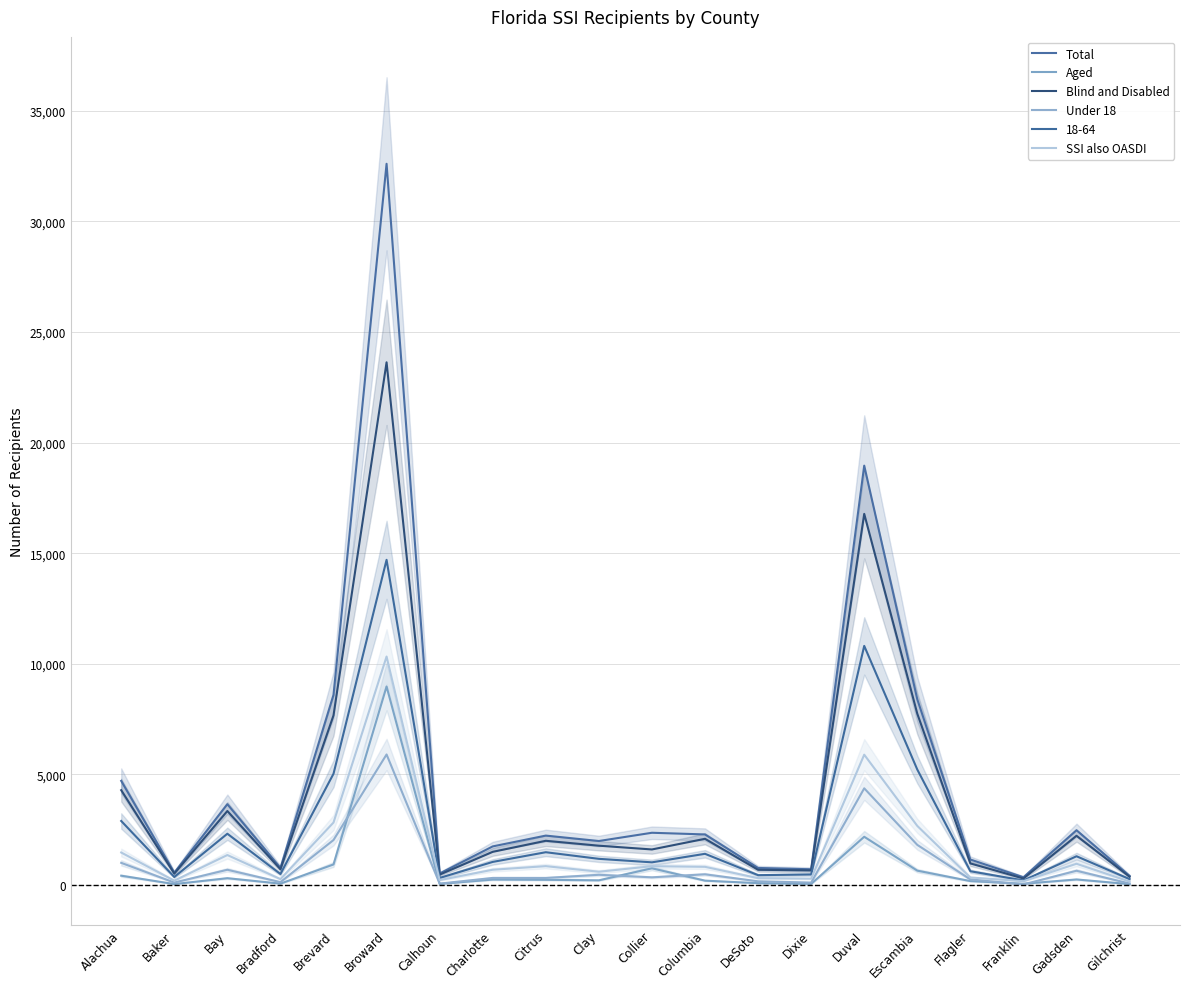

What position from the right is Collier?

10